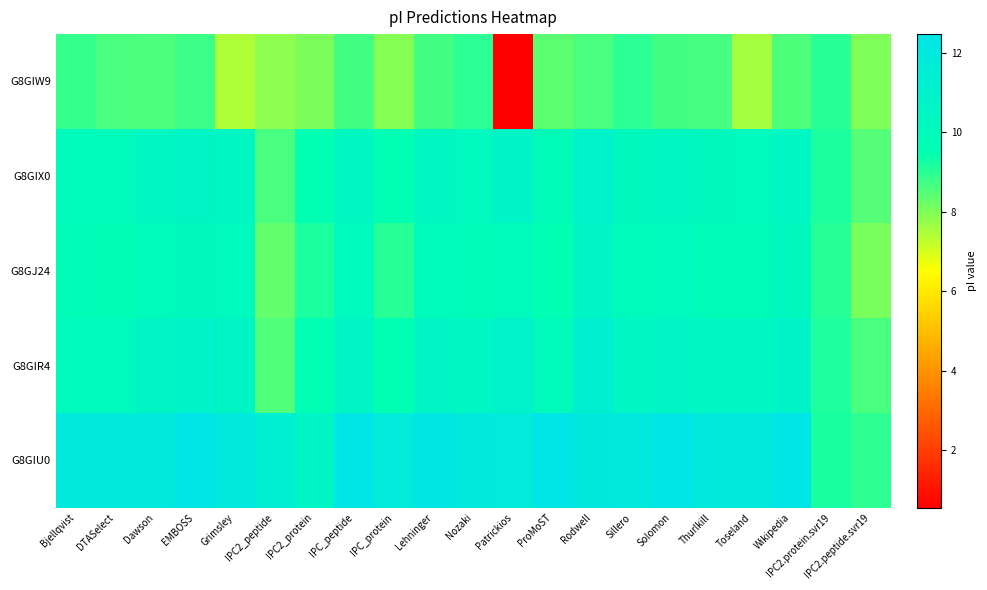

Rank the series at ProMoST from lowest to highest value.

G8GIW9, G8GJ24, G8GIX0, G8GIR4, G8GIU0